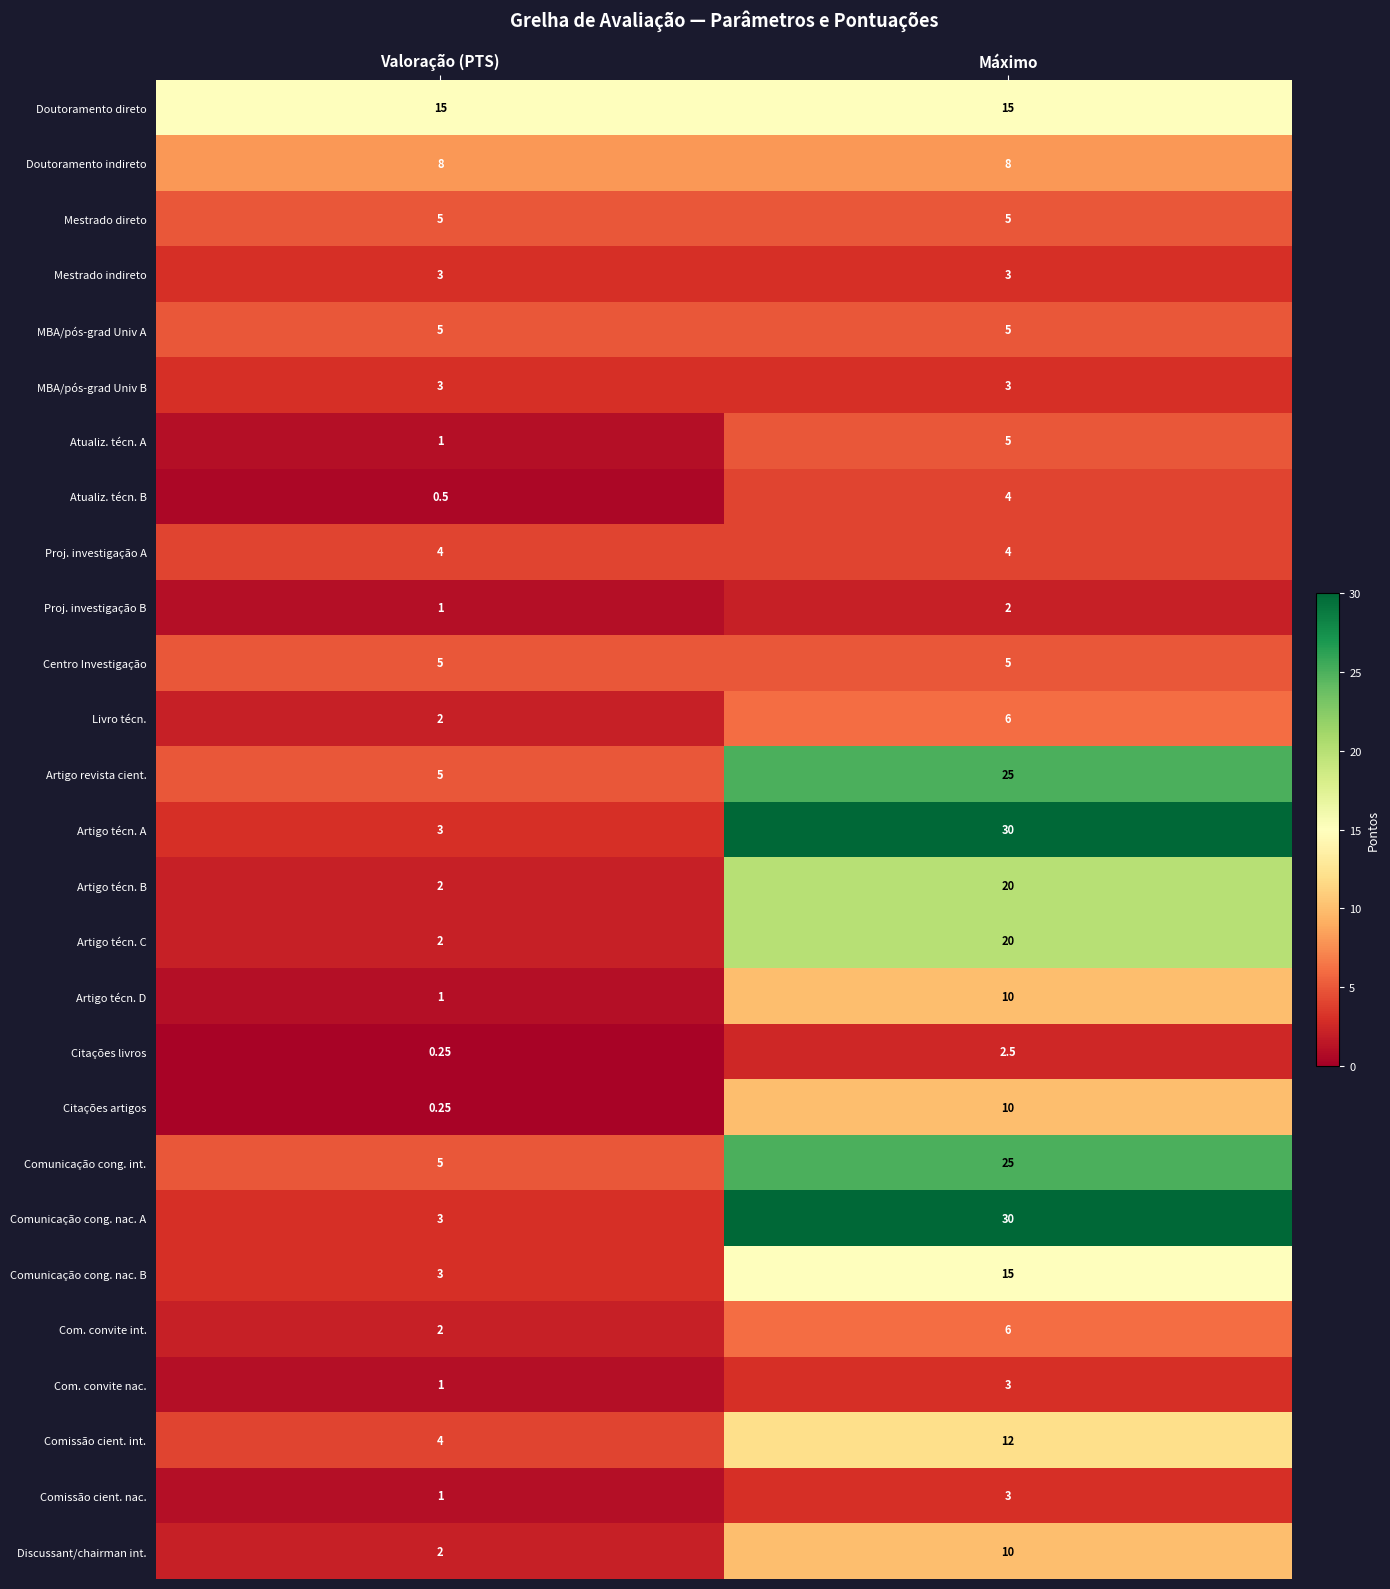

At which label does Comissão cient. int. reach its minimum?

Valoração (PTS)